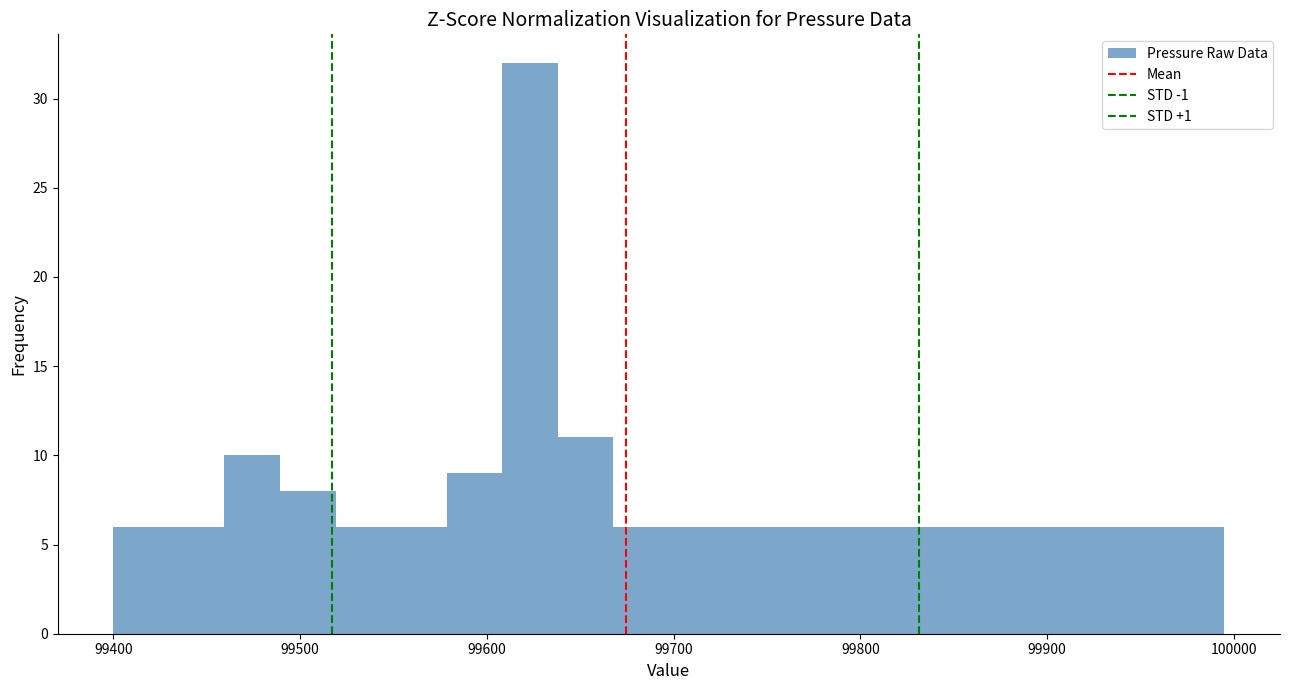

Around what value on the x-axis is the tallest bar? Give the approximate position of its centre, as read against the axis.

99620